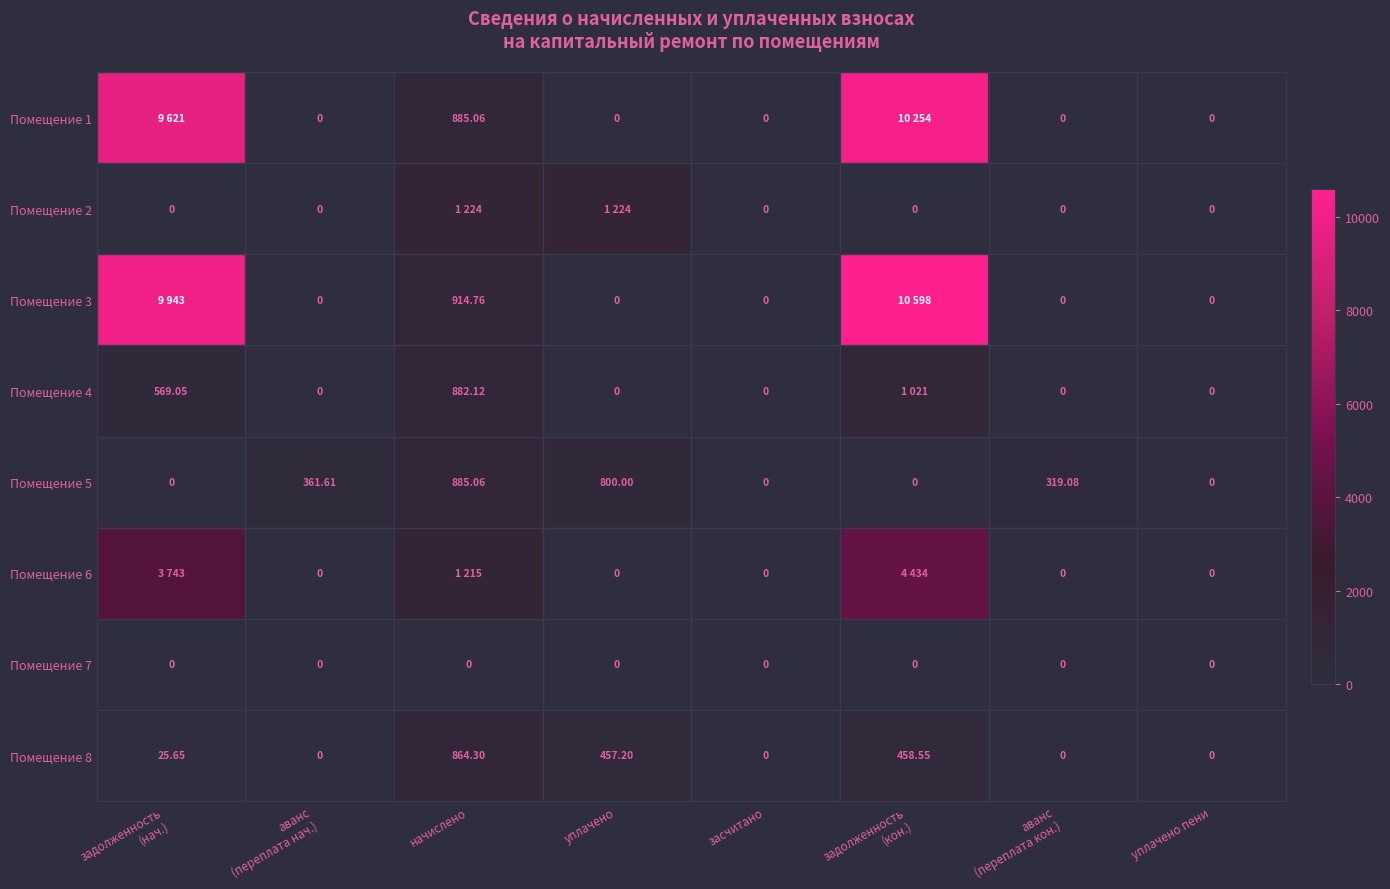

What is the average value of the Помещение 1 series?

2594.9